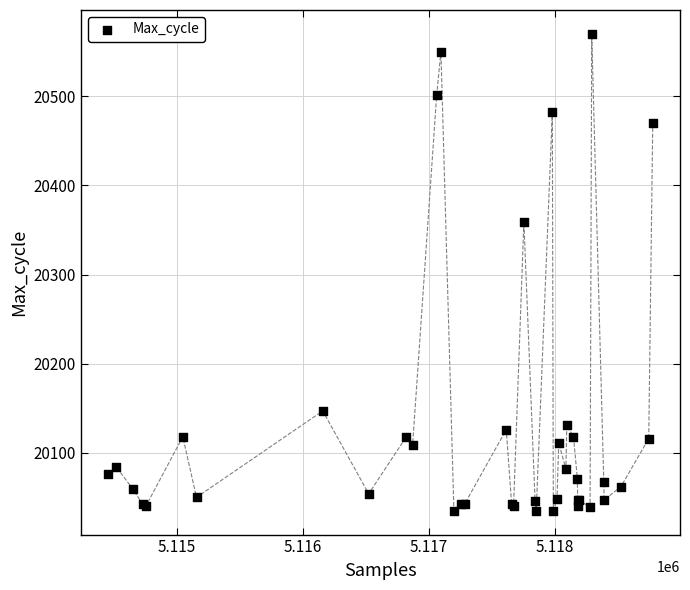

What Y value in the scatter plot is closest to 20302?

20359